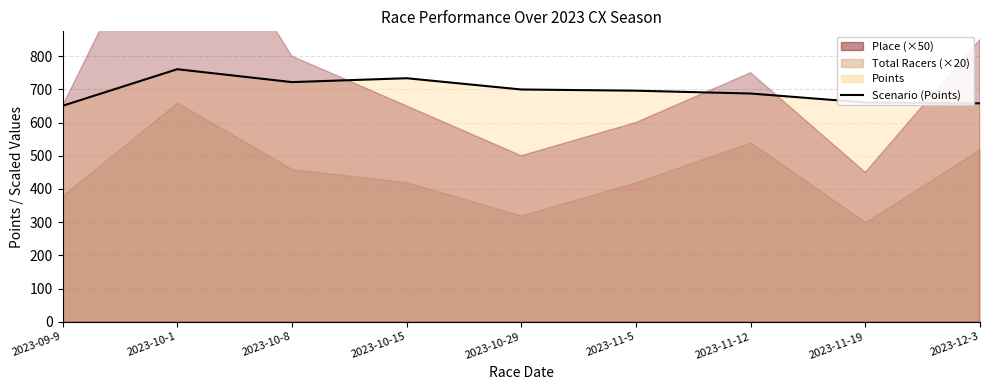

What is the label of the 7th point from the left?

2023-11-12